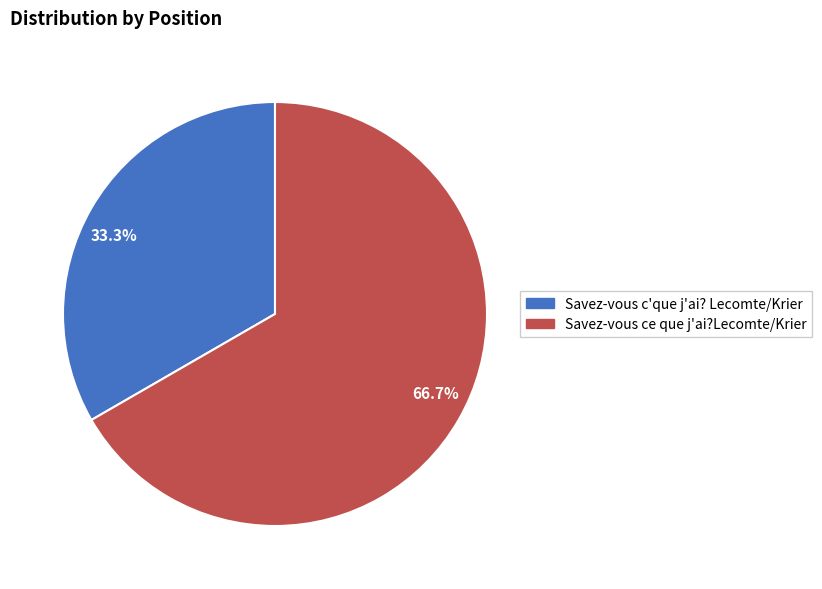

To the nearest percent, what portion does Savez-vous ce que j'ai?Lecomte/Krier represent?

67%